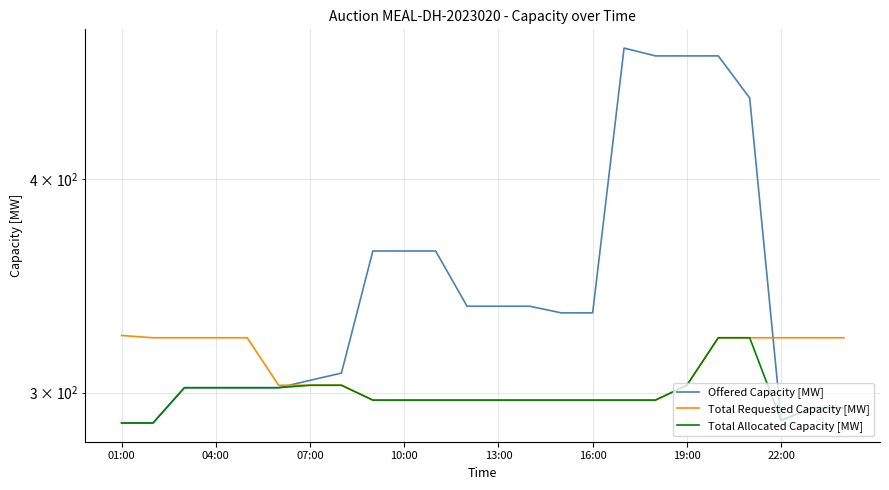

True or false: Offered Capacity [MW] and Total Allocated Capacity [MW] intersect in this chart.

False